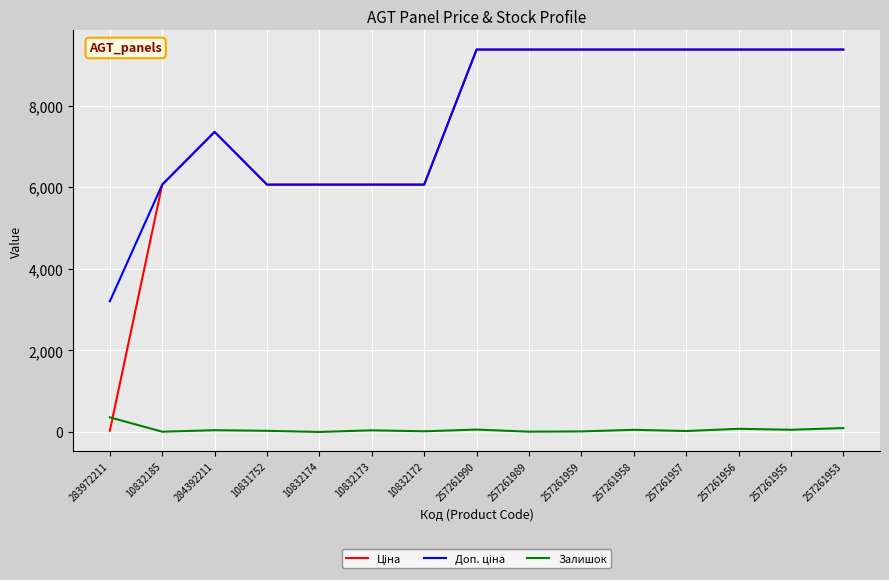

Is this an area chart (filled region under the line)?

No